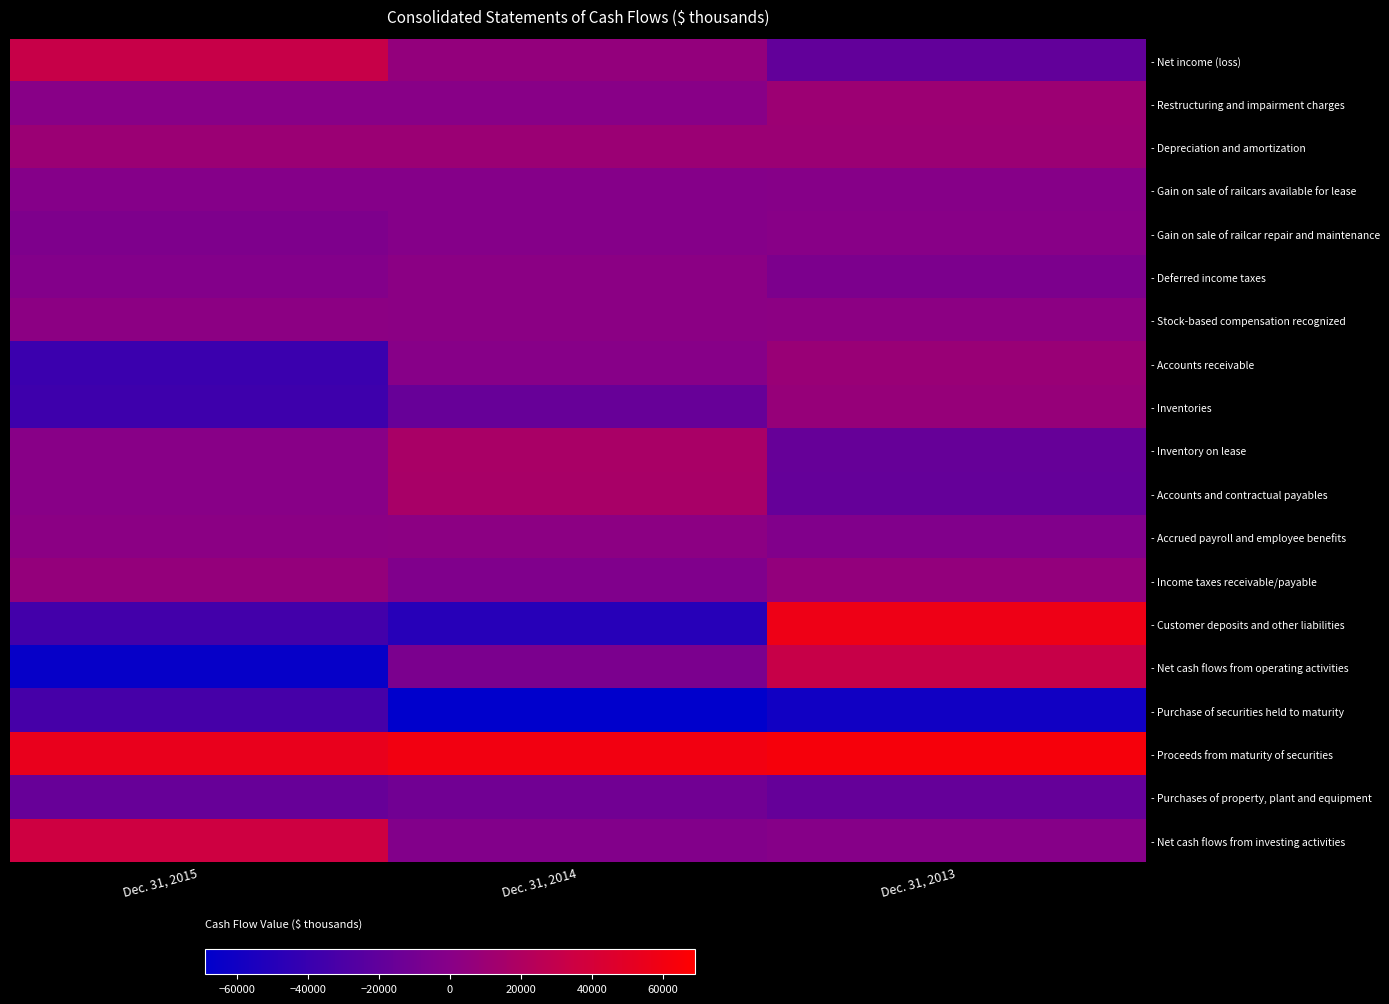

Reading right to left, what are all the values shown in this chart?

- Net income (loss): Dec. 31, 2013=-19295	Dec. 31, 2014=5904	Dec. 31, 2015=31805
- Restructuring and impairment charges: Dec. 31, 2013=10452	Dec. 31, 2014=0	Dec. 31, 2015=0
- Depreciation and amortization: Dec. 31, 2013=10077	Dec. 31, 2014=10069	Dec. 31, 2015=10028
- Gain on sale of railcars available for lease: Dec. 31, 2013=-604	Dec. 31, 2014=-1403	Dec. 31, 2015=-1187
- Gain on sale of railcar repair and maintenance: Dec. 31, 2013=0	Dec. 31, 2014=-1078	Dec. 31, 2015=-4578
- Deferred income taxes: Dec. 31, 2013=-5721	Dec. 31, 2014=1991	Dec. 31, 2015=-2679
- Stock-based compensation recognized: Dec. 31, 2013=2289	Dec. 31, 2014=2084	Dec. 31, 2015=2183
- Accounts receivable: Dec. 31, 2013=8953	Dec. 31, 2014=-52	Dec. 31, 2015=-38398
- Inventories: Dec. 31, 2013=7455	Dec. 31, 2014=-16248	Dec. 31, 2015=-37043
- Inventory on lease: Dec. 31, 2013=-16955	Dec. 31, 2014=16839	Dec. 31, 2015=116
- Accounts and contractual payables: Dec. 31, 2013=-17575	Dec. 31, 2014=16379	Dec. 31, 2015=137
- Accrued payroll and employee benefits: Dec. 31, 2013=-3686	Dec. 31, 2014=2465	Dec. 31, 2015=2033
- Income taxes receivable/payable: Dec. 31, 2013=5590	Dec. 31, 2014=-3957	Dec. 31, 2015=6374
- Customer deposits and other liabilities: Dec. 31, 2013=57182	Dec. 31, 2014=-48757	Dec. 31, 2015=-34802
- Net cash flows from operating activities: Dec. 31, 2013=32243	Dec. 31, 2014=-6026	Dec. 31, 2015=-65685
- Purchase of securities held to maturity: Dec. 31, 2013=-59963	Dec. 31, 2014=-68956	Dec. 31, 2015=-32944
- Proceeds from maturity of securities: Dec. 31, 2013=63000	Dec. 31, 2014=60002	Dec. 31, 2015=54004
- Purchases of property, plant and equipment: Dec. 31, 2013=-17317	Dec. 31, 2014=-11802	Dec. 31, 2015=-16699
- Net cash flows from investing activities: Dec. 31, 2013=-619	Dec. 31, 2014=-3206	Dec. 31, 2015=35732